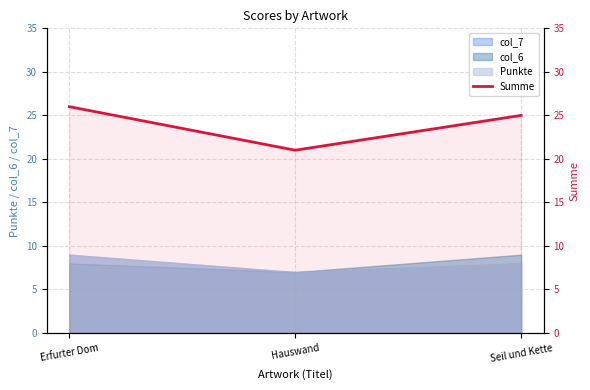

What position from the right is Seil und Kette?

1